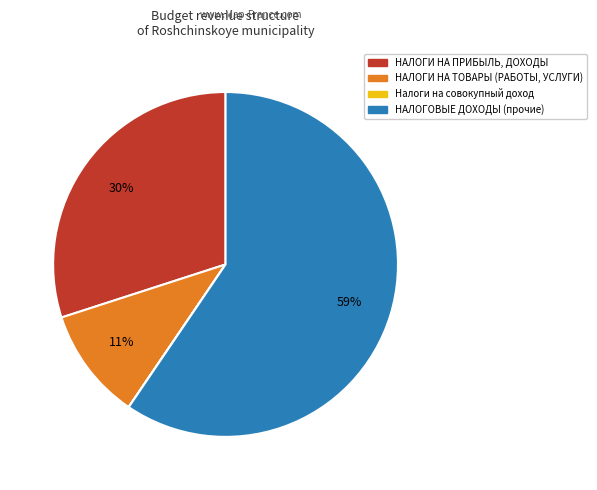

Approximately how many times larger is the value at НАЛОГОВЫЕ ДОХОДЫ (прочие) compared to НАЛОГИ НА ПРИБЫЛЬ, ДОХОДЫ?

2.0